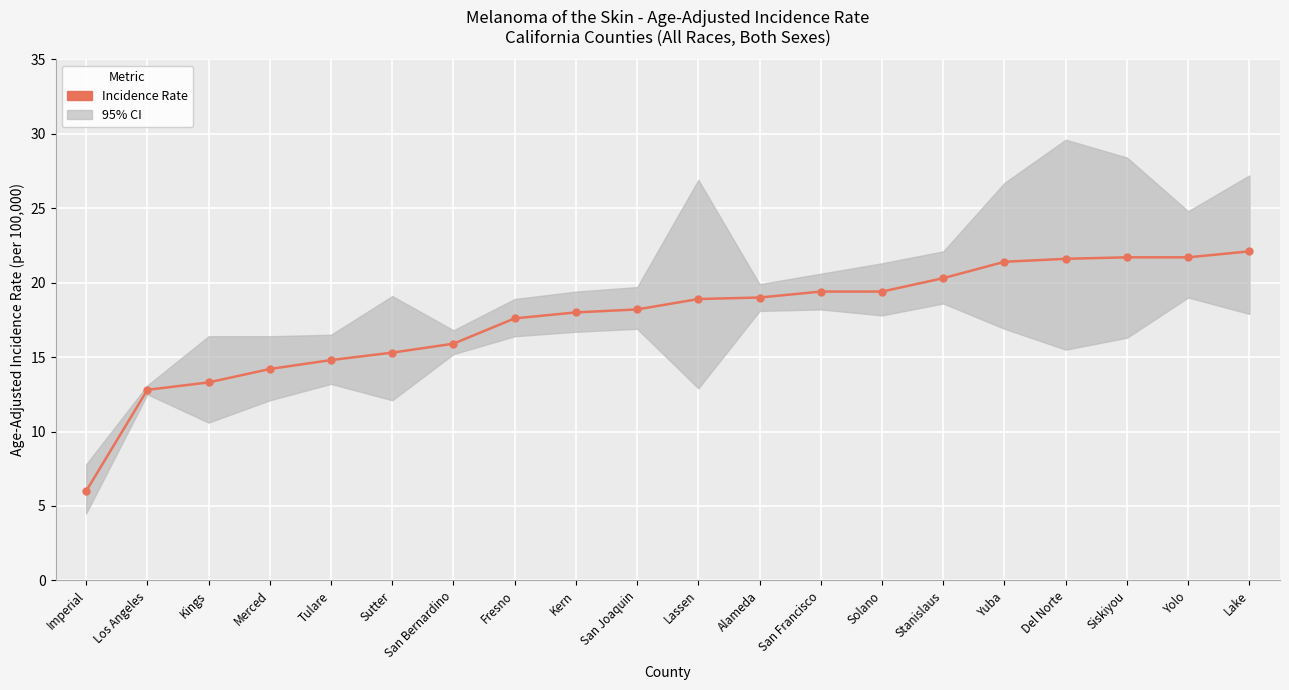

The chart shows a value of 12.6 at Alameda. True or false?

False